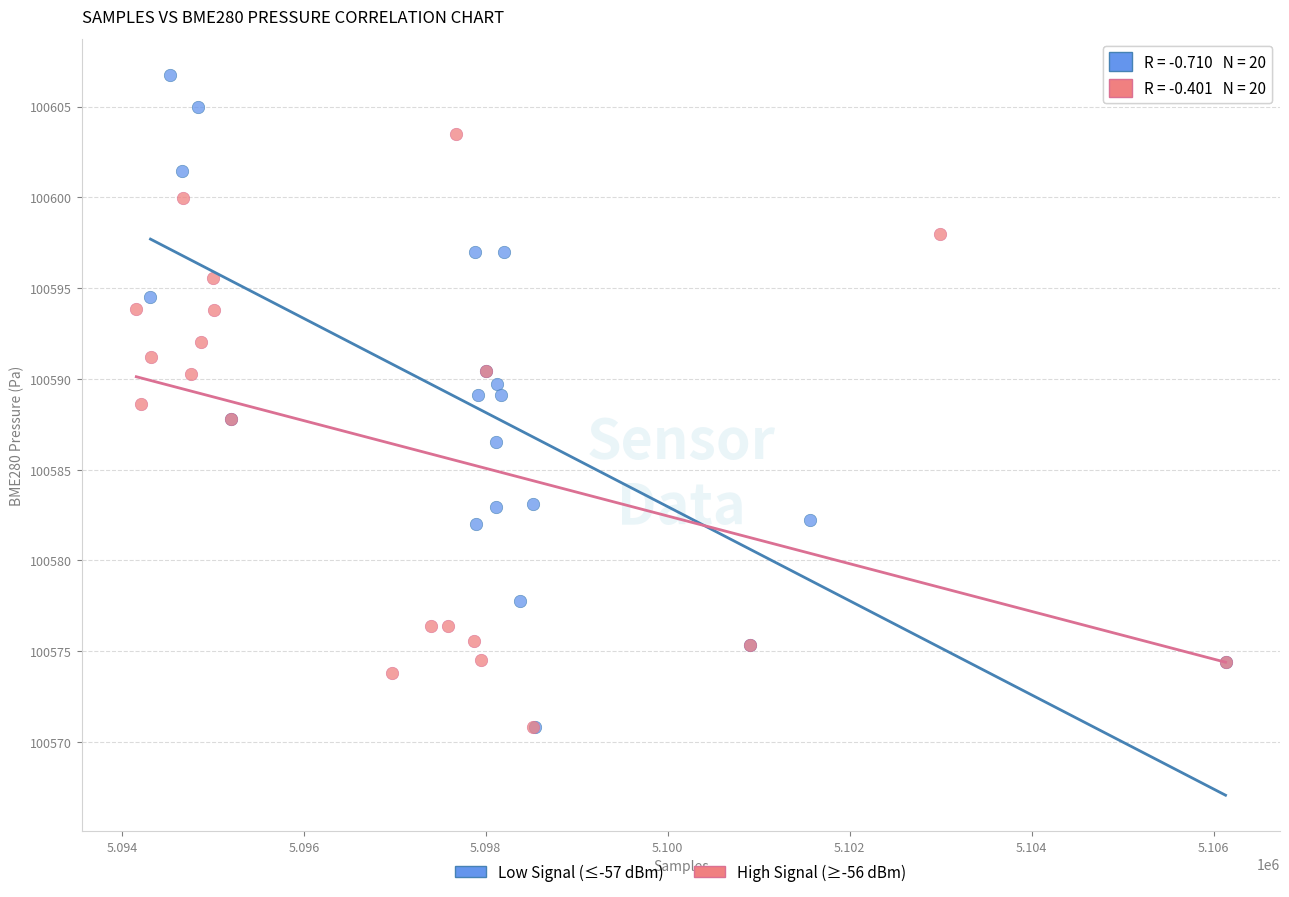

Which series contains the highest Y value?

Low Signal (≤-57 dBm)